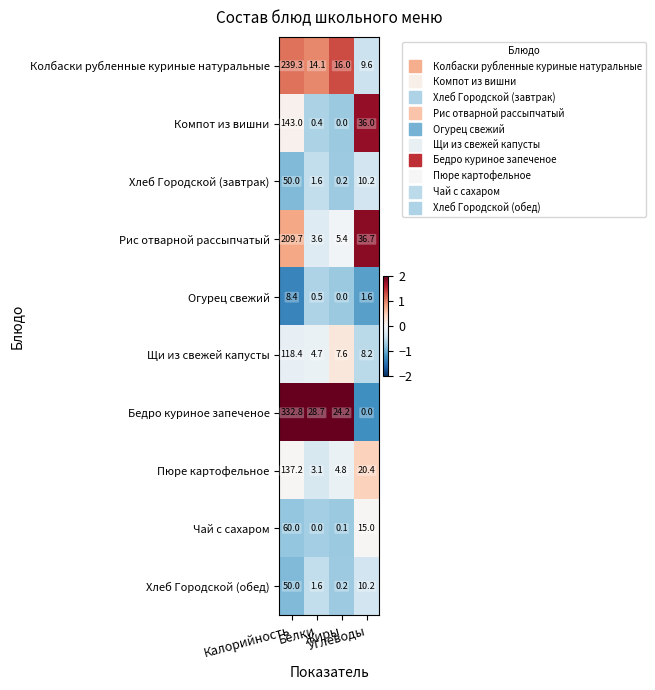

Count the number of data series in this chart.

10